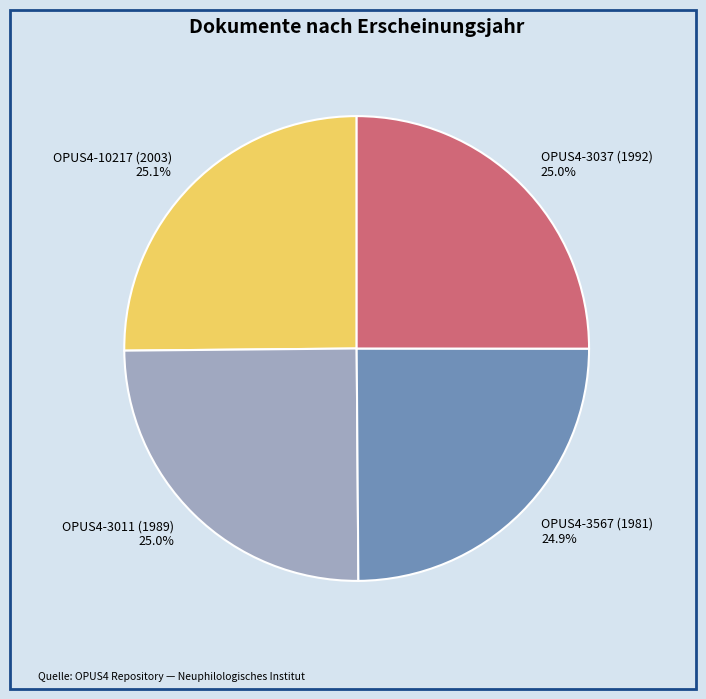

Approximately how many times larger is the value at OPUS4-3567 (1981) compared to OPUS4-10217 (2003)?

1.0